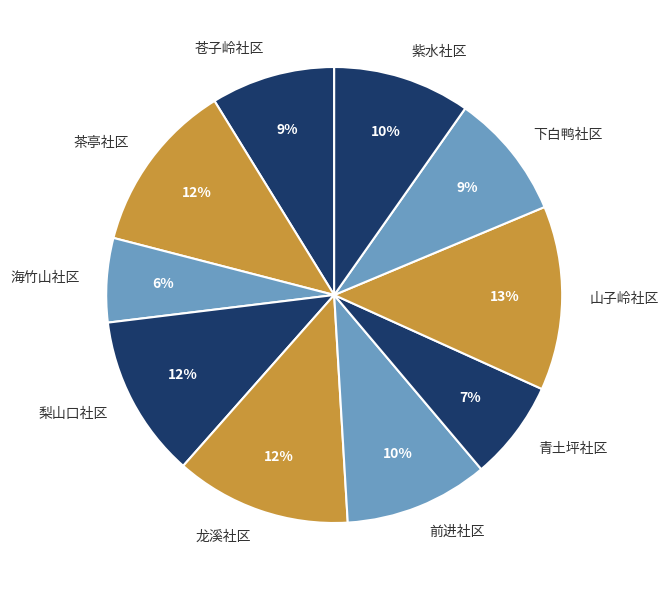

Do 梨山口社区 and 山子岭社区 together represent more than half of the pie?

No